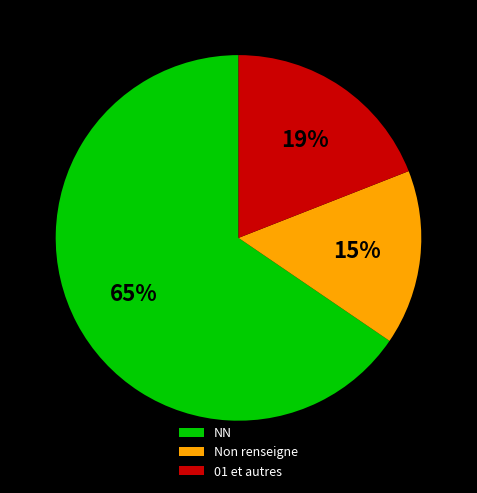

Which slice is the largest?

NN